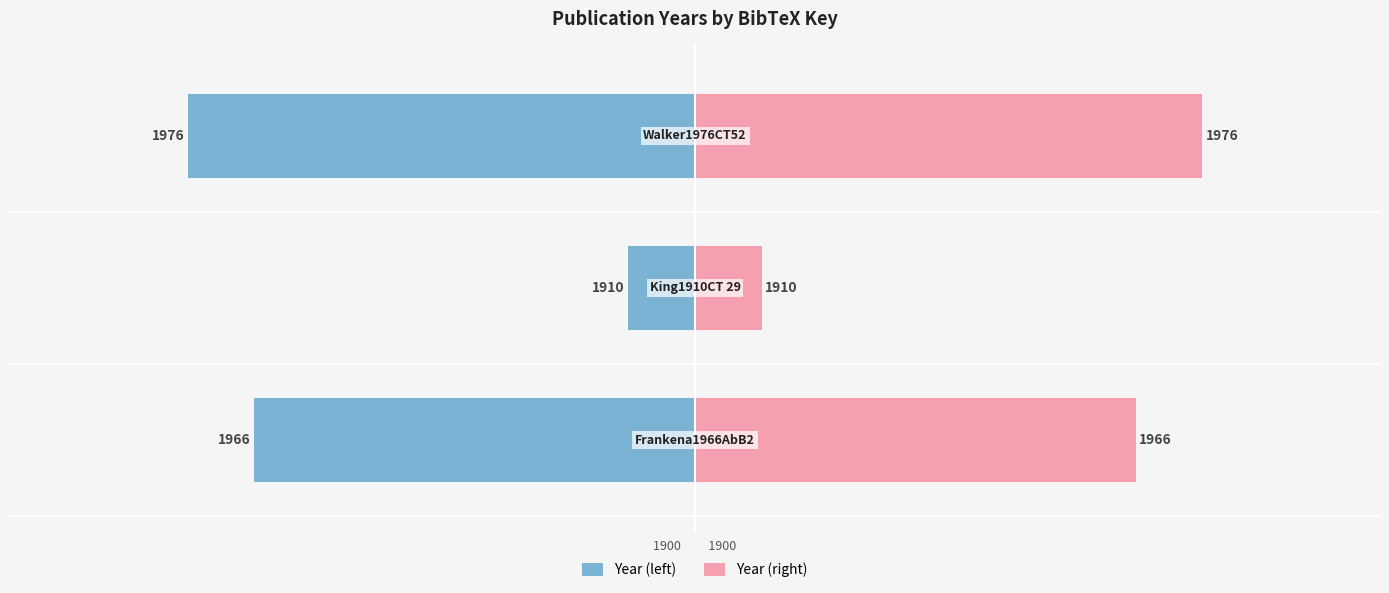

What is the difference between the maximum and minimum values in the Year (right) series?

66